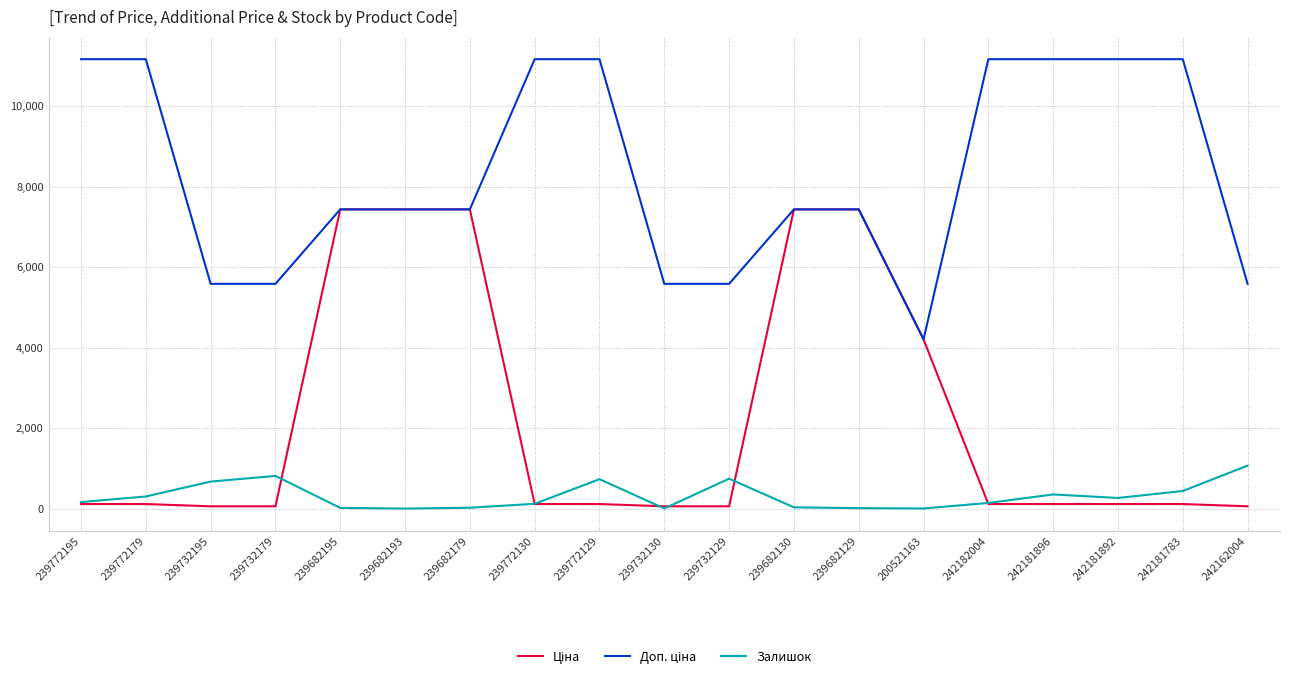

Is this an area chart (filled region under the line)?

No